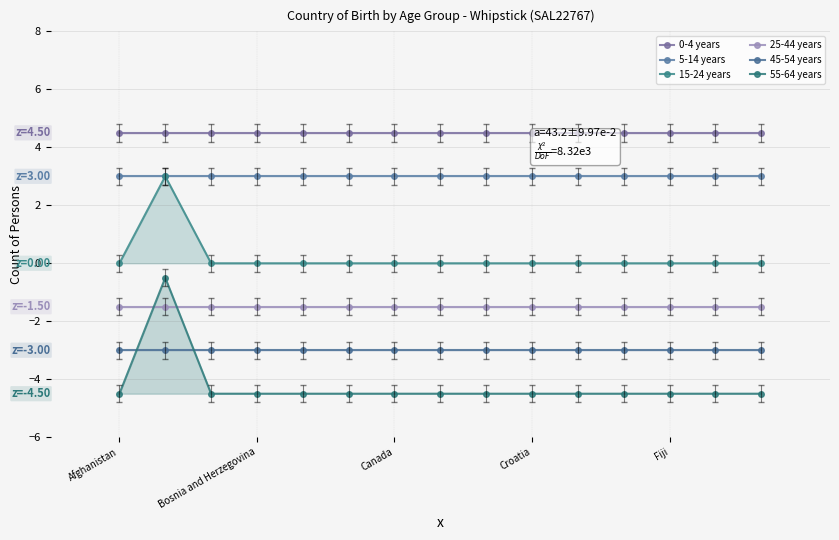

How many categories are shown in the chart?

15